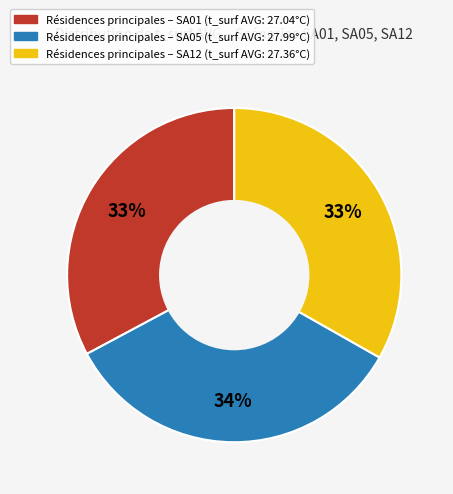

Does any single category account for the majority?

No